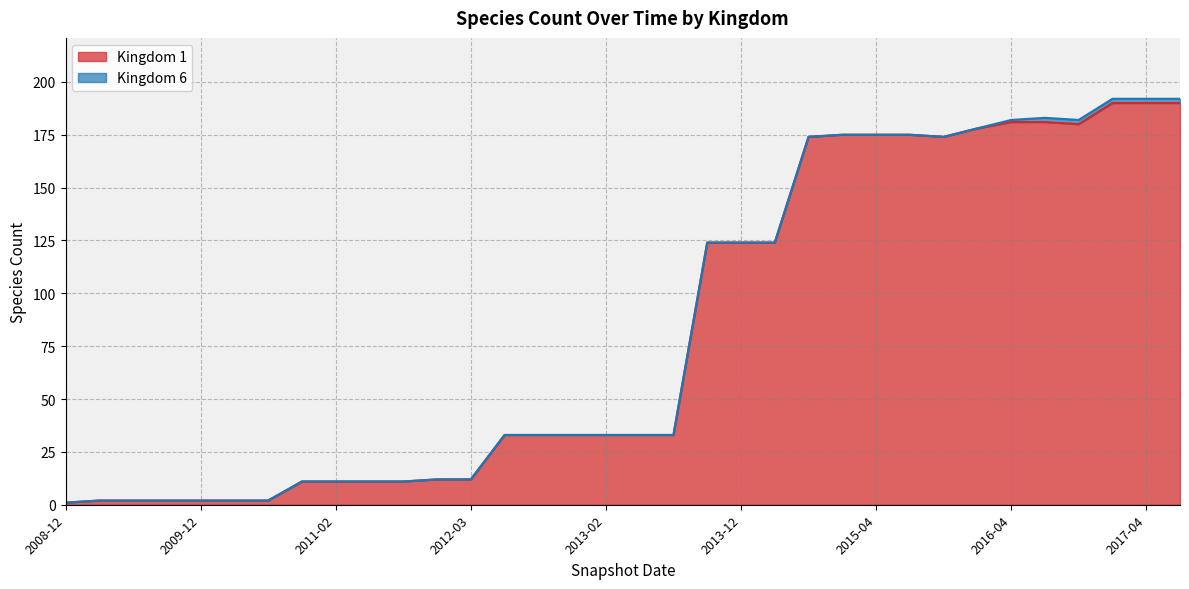

True or false: the data shows 3 at 2010-07.

False